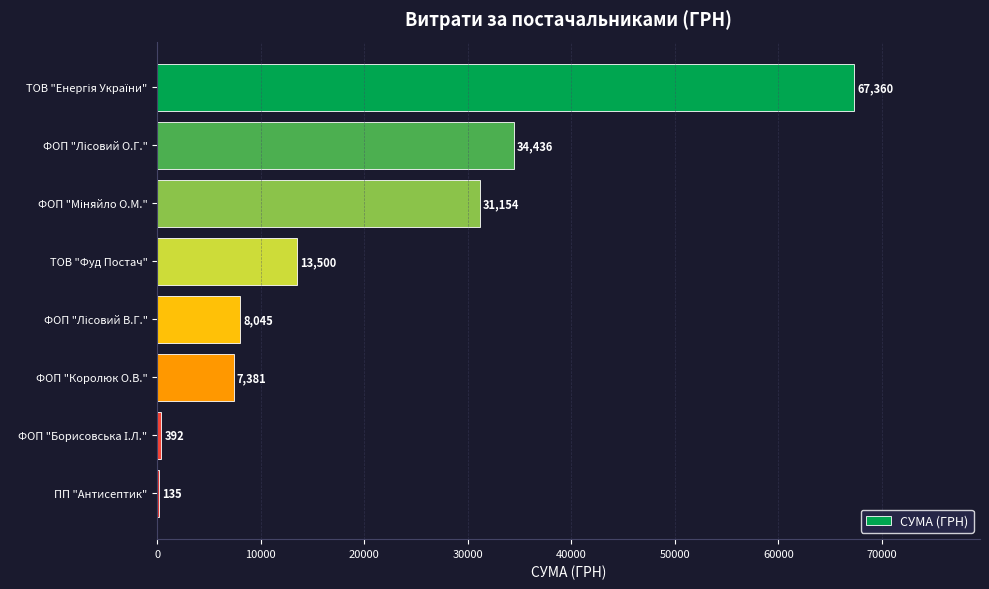

True or false: the data shows 7381.3 at ФОП "Королюк О.В.".

True